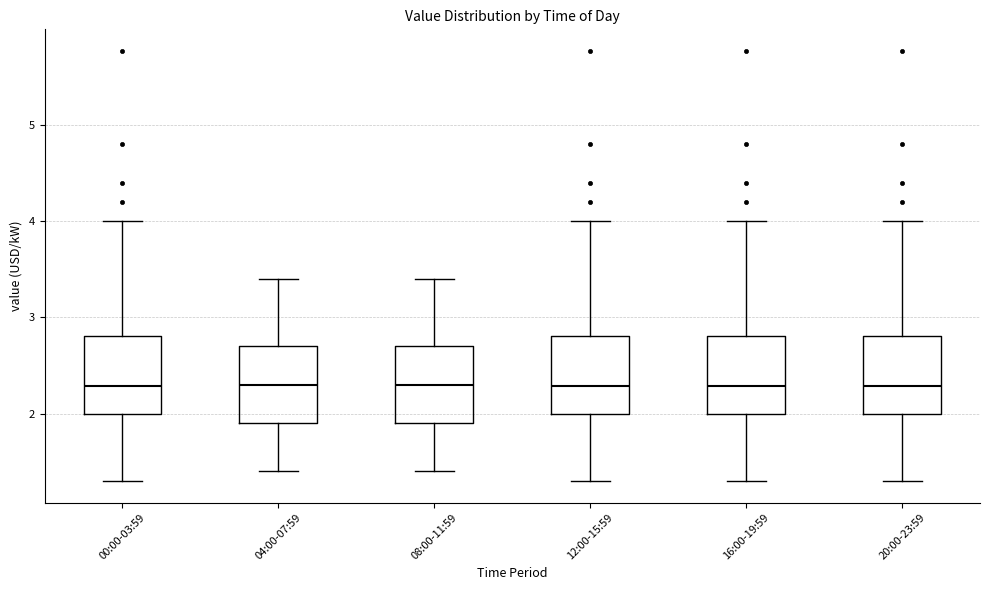

Reading left to right, transcribe this box plot: for each box, give where its median line is, the range the box spans, and where its two whiskers end, as read against the y-axis. The values are not printed on the chart, so give them approximately, as read against the axis.

00:00-03:59: median 2.3, box 2.0 to 2.8, whiskers 1.3 to 4.0
04:00-07:59: median 2.3, box 1.9 to 2.7, whiskers 1.4 to 3.4
08:00-11:59: median 2.3, box 1.9 to 2.7, whiskers 1.4 to 3.4
12:00-15:59: median 2.3, box 2.0 to 2.8, whiskers 1.3 to 4.0
16:00-19:59: median 2.3, box 2.0 to 2.8, whiskers 1.3 to 4.0
20:00-23:59: median 2.3, box 2.0 to 2.8, whiskers 1.3 to 4.0